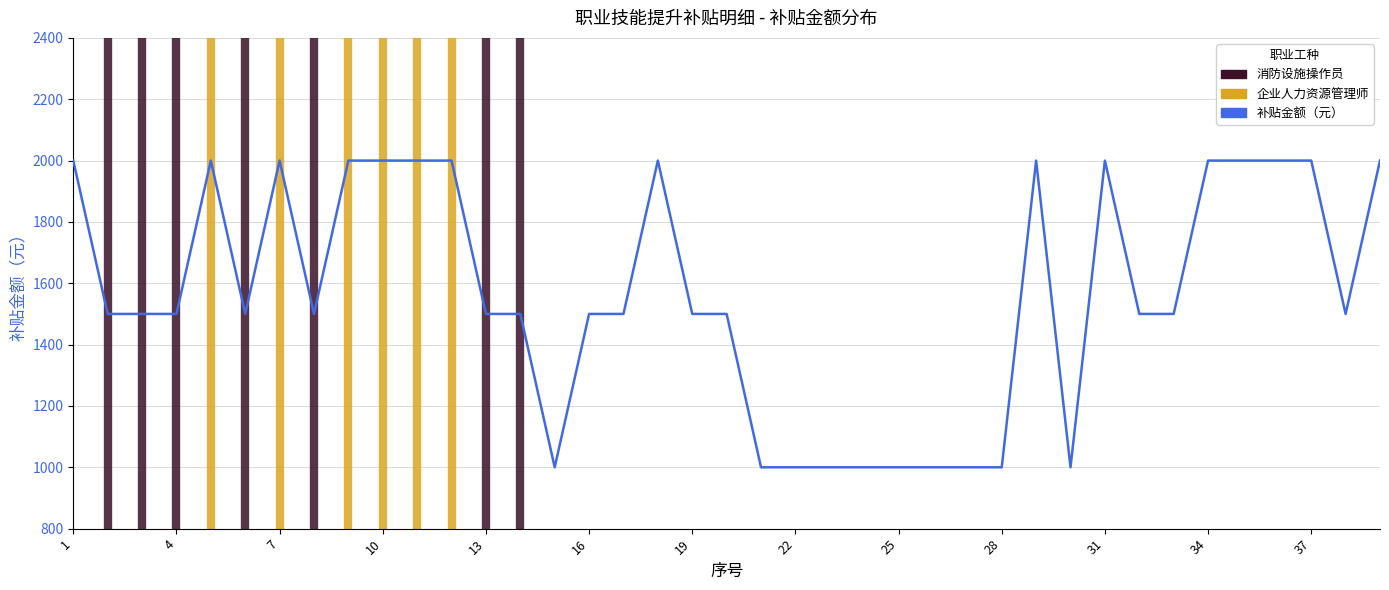

What is the greatest value displayed?

2000